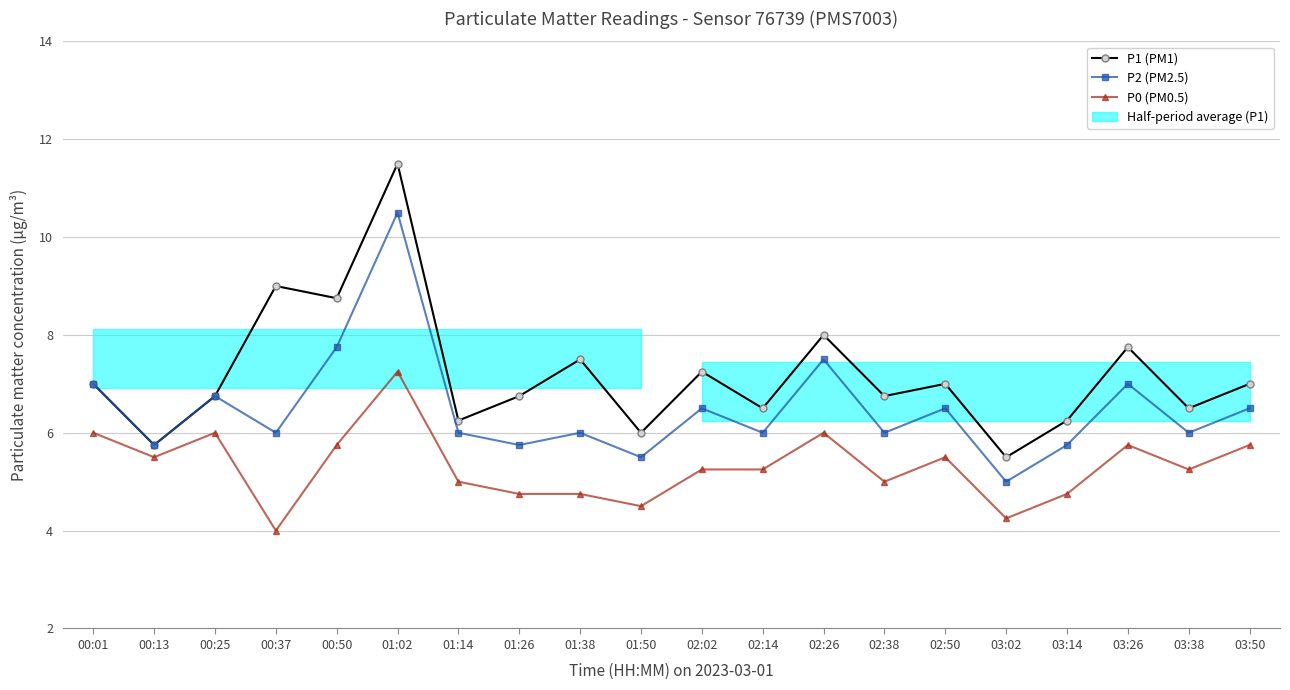

Read the P2 (PM2.5) value at 02:02.

6.5